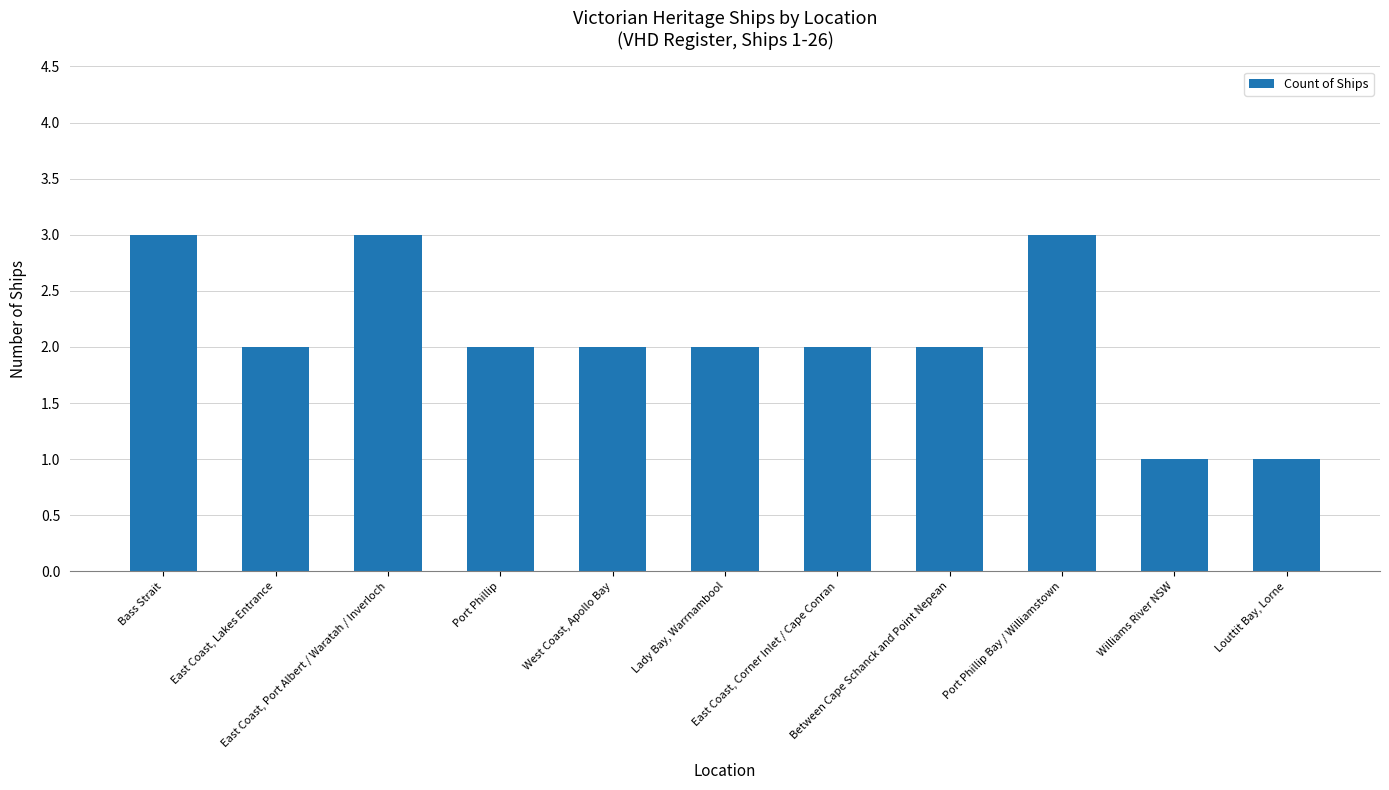

Count the number of data series in this chart.

1